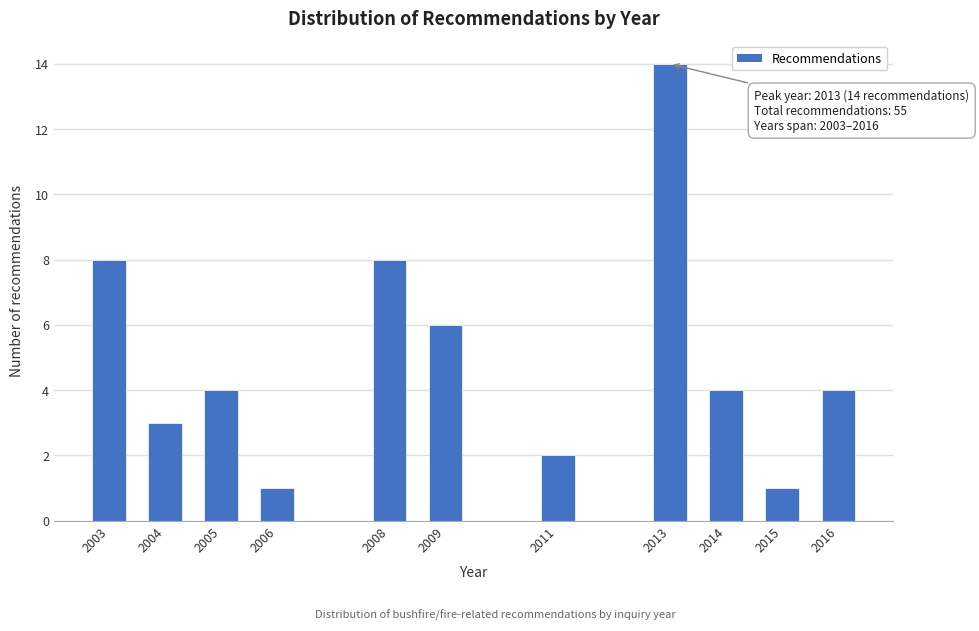

Reading left to right, extract all data points from this chart.

8	3	4	1	8	6	2	14	4	1	4